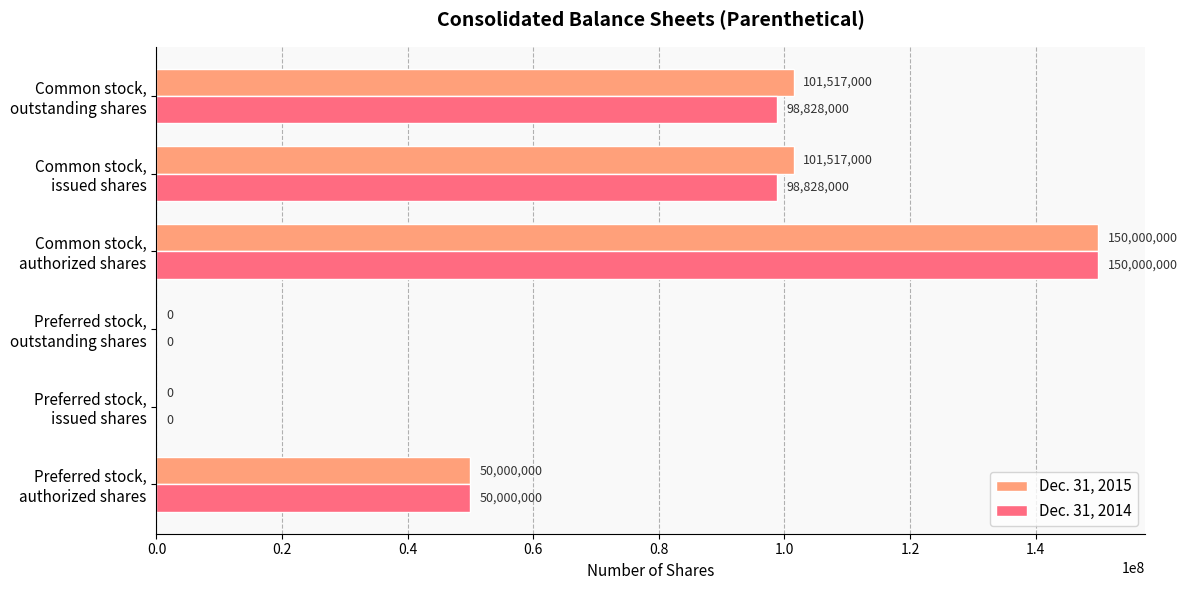

What is the sum of all Dec. 31, 2015 values?

403034000